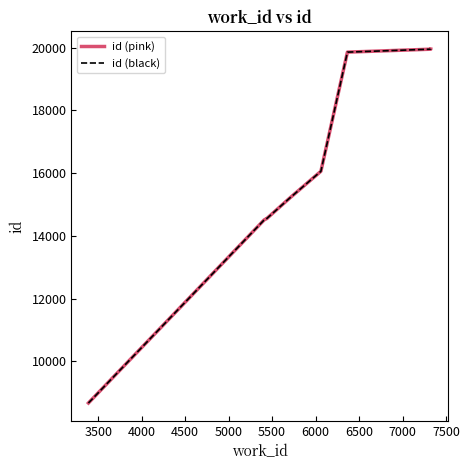

Is it true that id (pink) equals 5092 at 6000?

False